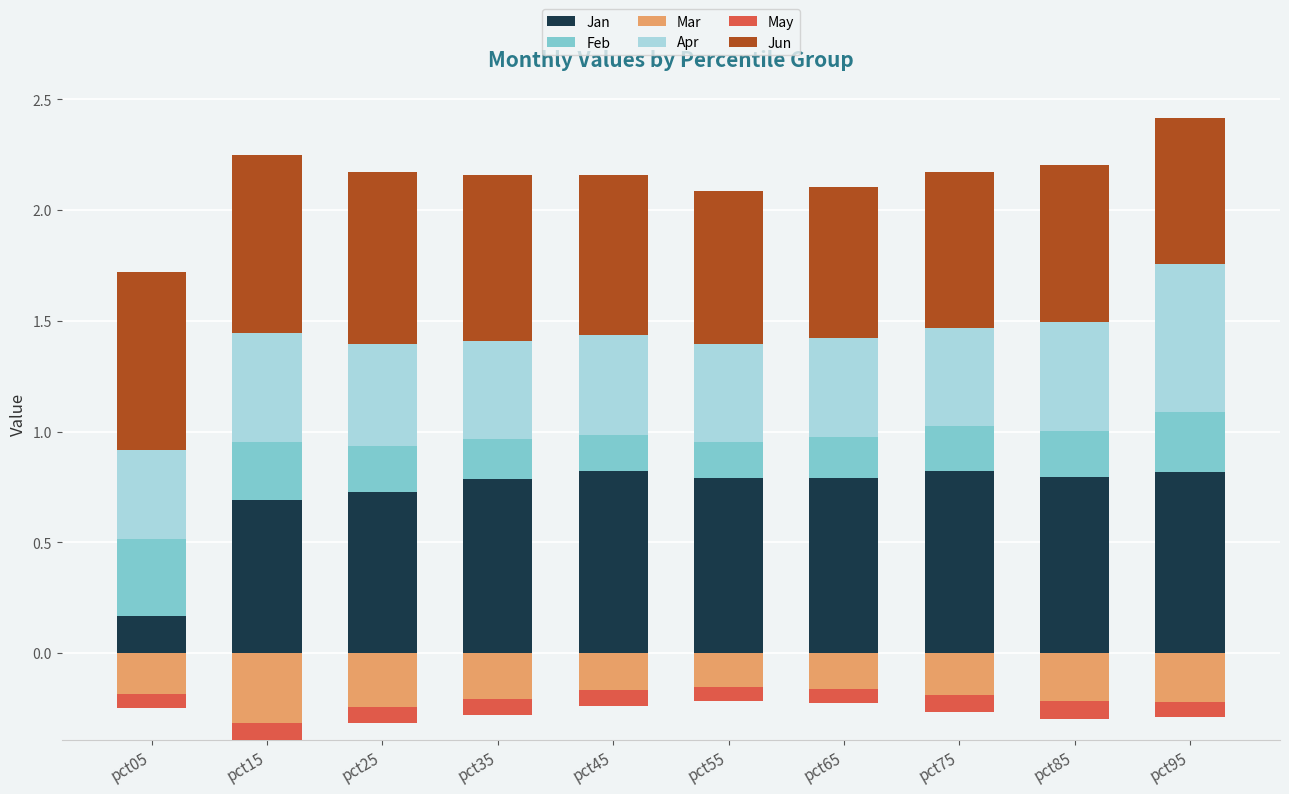

At which label does Jan reach its minimum?

pct05